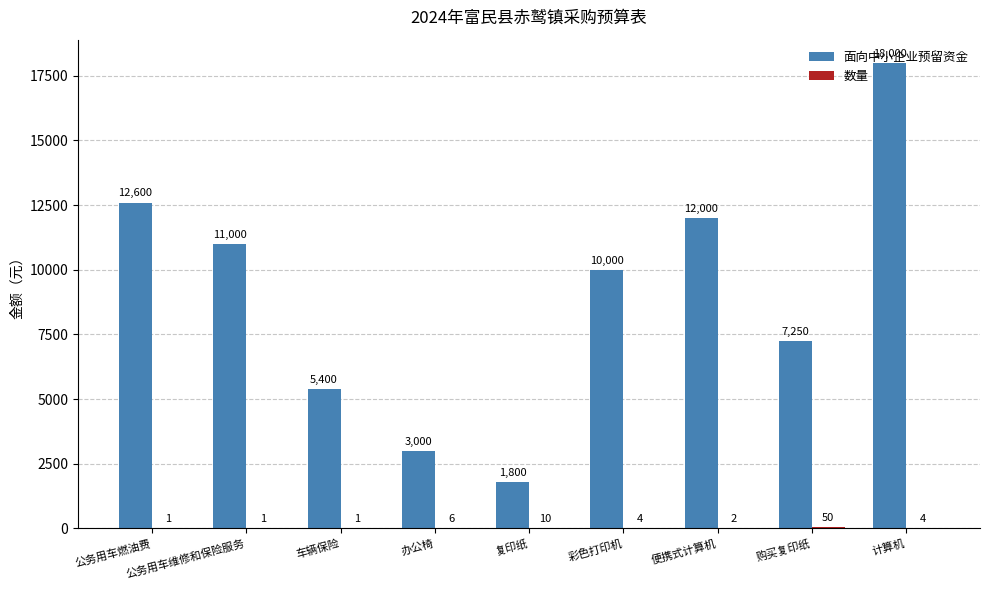

Count the number of data series in this chart.

2